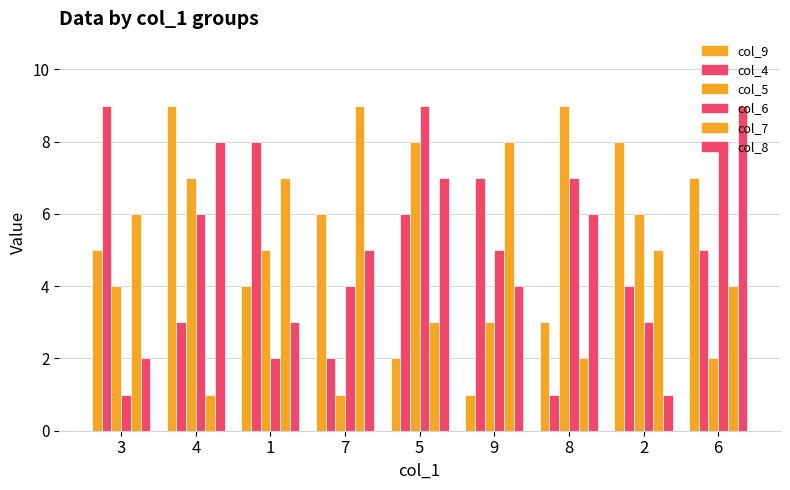

How many values in the col_6 series are below 5?

4